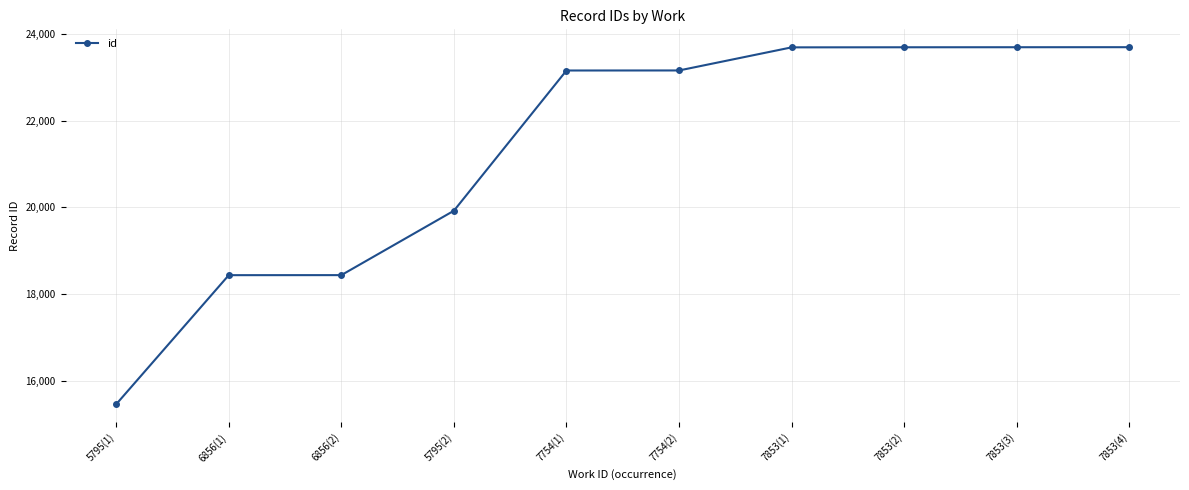

Does the chart display data point markers on the line(s)?

Yes